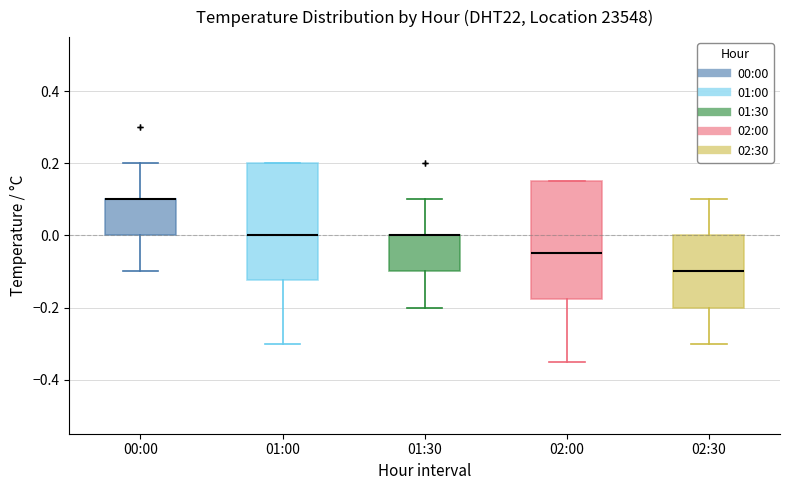

Reading left to right, read every box against the y-axis: the position of its median line, the range the box covers, and the ends of its whiskers. The values are not printed on the chart, so give them approximately, as read against the axis.

00:00: median 0.10 (drawn on the box's upper edge), box 0.00 to 0.10, whiskers -0.10 to 0.20
01:00: median 0.00, box -0.12 to 0.20, whiskers -0.30 to 0.20
01:30: median 0.00 (drawn on the box's upper edge), box -0.10 to 0.00, whiskers -0.20 to 0.10
02:00: median -0.04, box -0.18 to 0.16, whiskers -0.34 to 0.16
02:30: median -0.10, box -0.20 to 0.00, whiskers -0.30 to 0.10